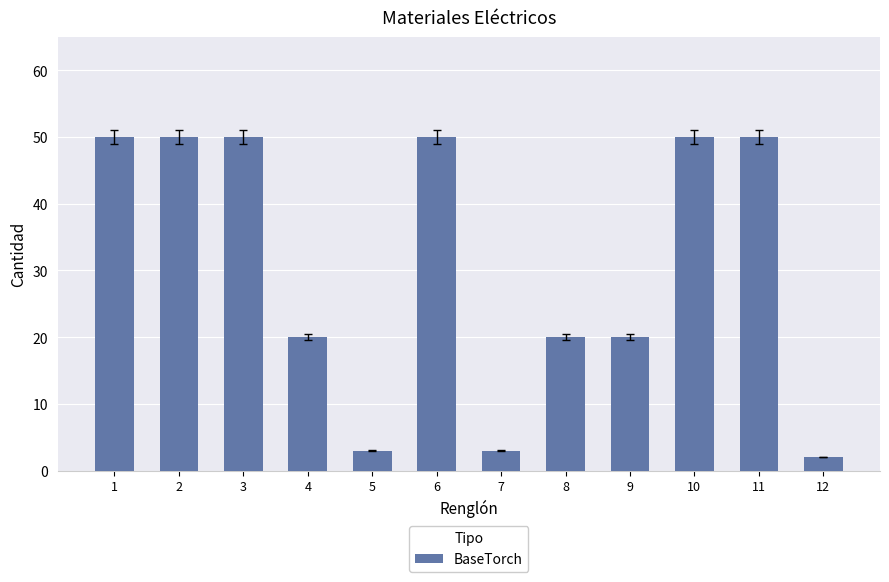

Reading left to right, what are all the values shown in this chart?

1=50	2=50	3=50	4=20	5=3	6=50	7=3	8=20	9=20	10=50	11=50	12=2